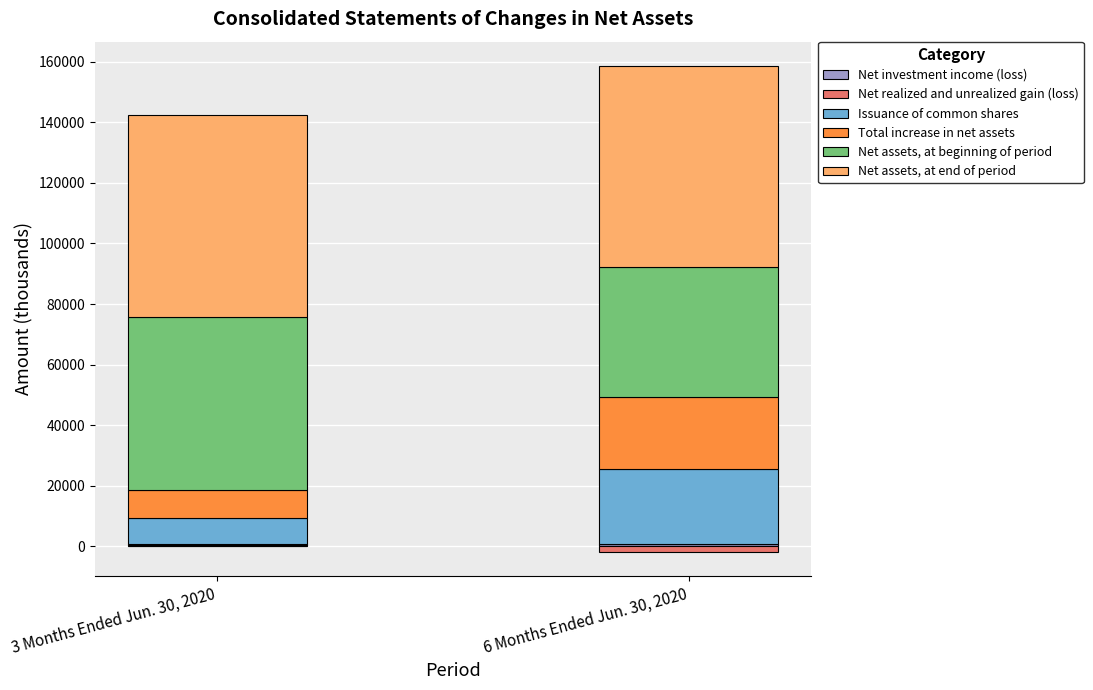

At which category is the sum across all series the highest?

6 Months Ended Jun. 30, 2020